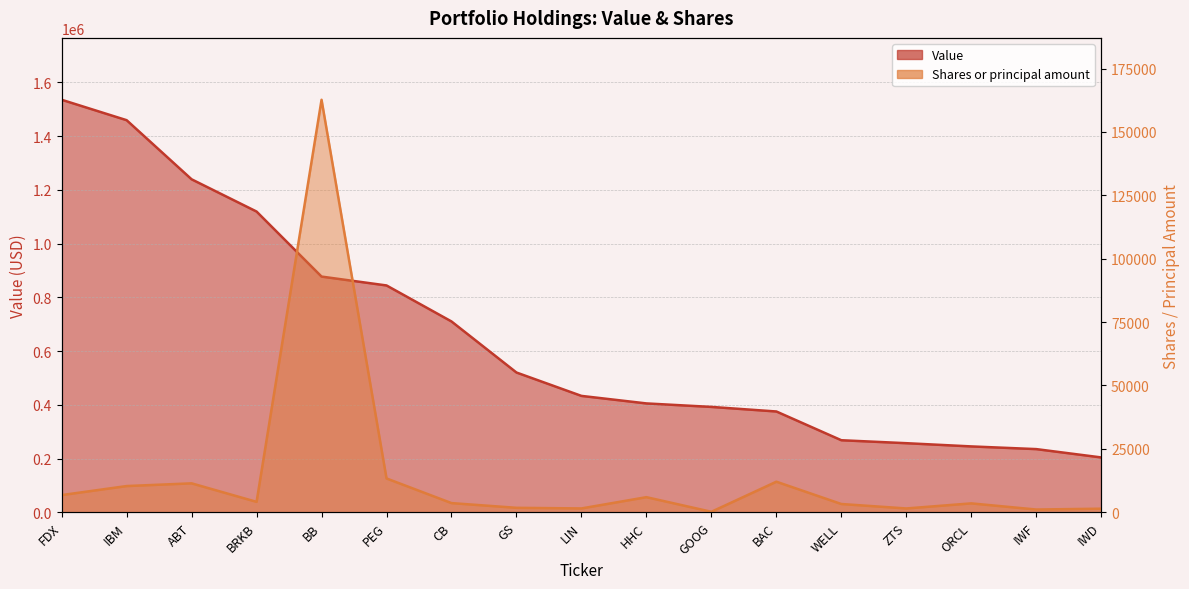

Reading right to left, extract all data points from this chart.

Value: 204000	235000	245000	257000	268000	375000	392000	405000	433000	520000	710000	844000	877000	1119000	1239000	1459000	1535000
Shares or principal amount: 1404	1076	3500	1496	3250	12050	179	5950	1505	1750	3610	13330	162675	4100	11400	10331	6770